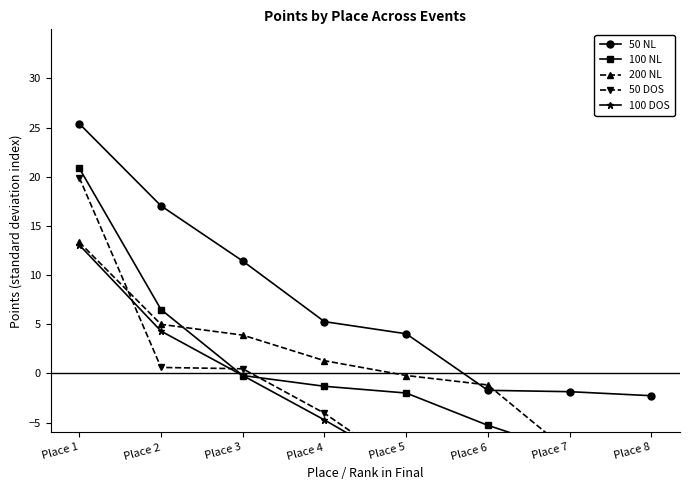

Is the value of 100 DOS at Place 7 greater than the value of 100 NL at Place 1?

No